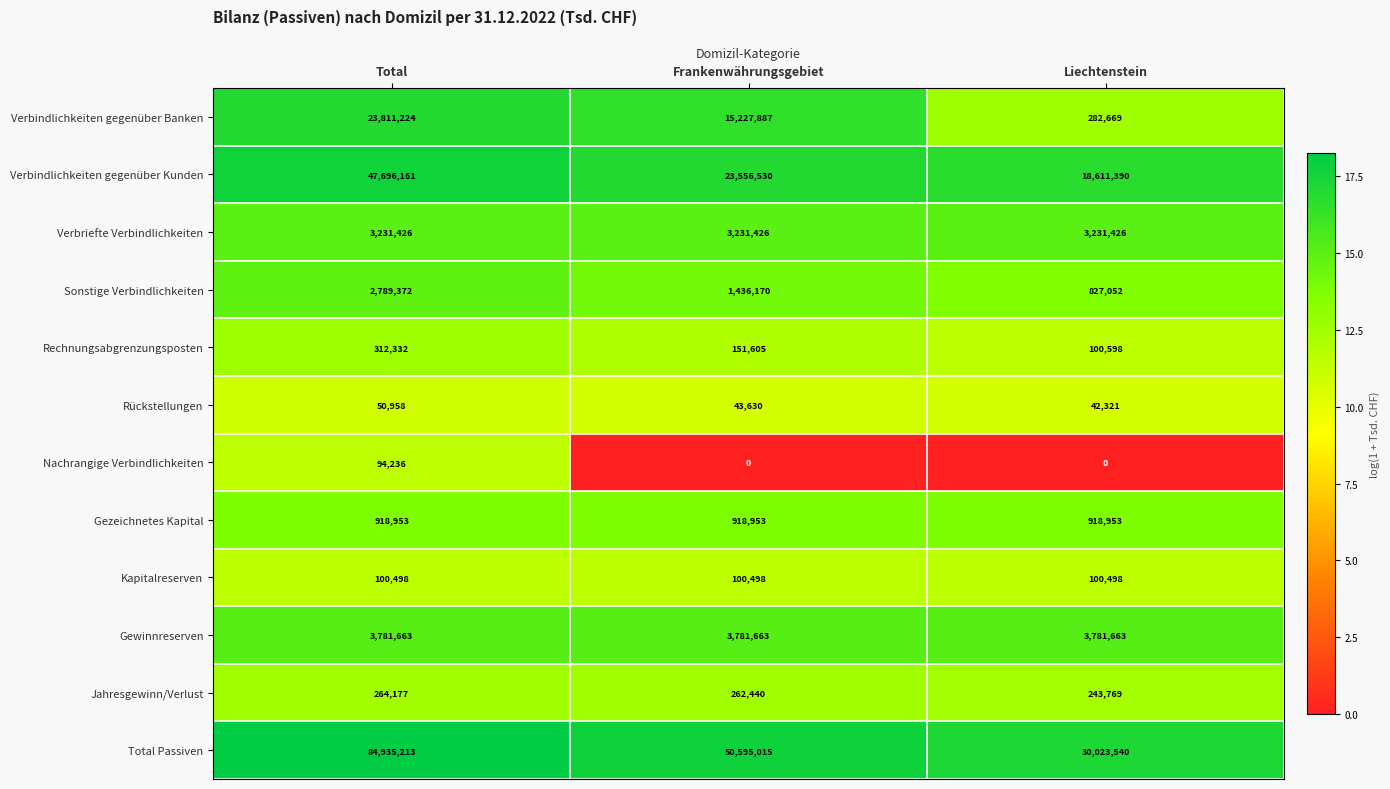

Which category has the lowest value in the Verbindlichkeiten gegenüber Kunden series?

Liechtenstein